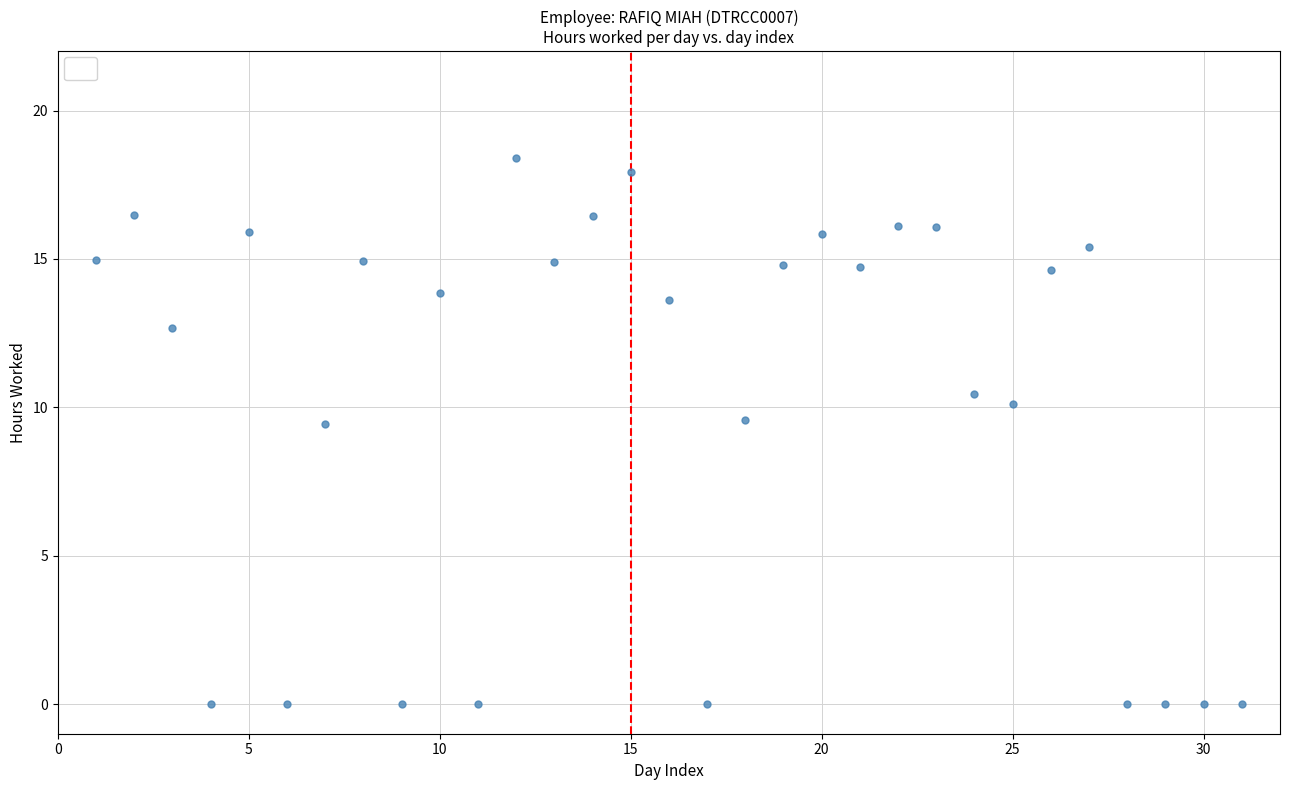

What is the range of X values (max minus min)?

30.0